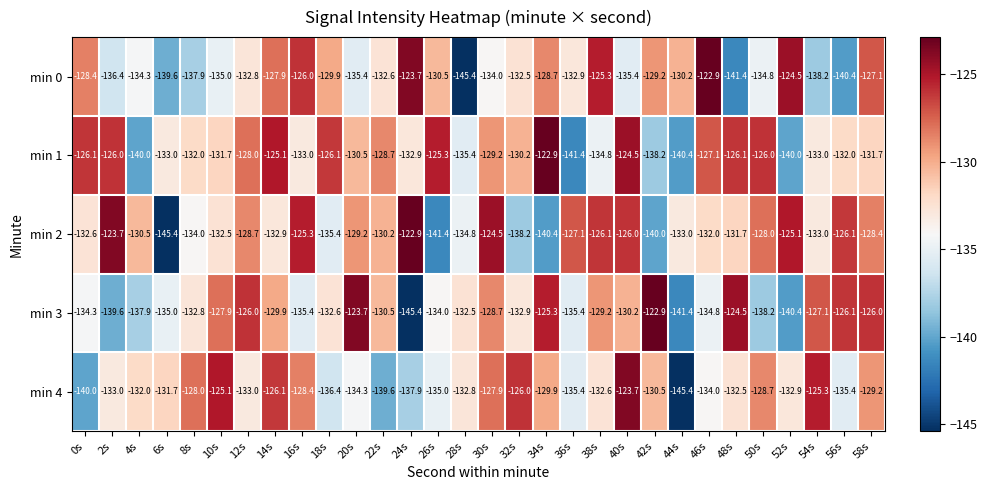

Is the value of min 3 at 6s greater than the value of min 0 at 46s?

No